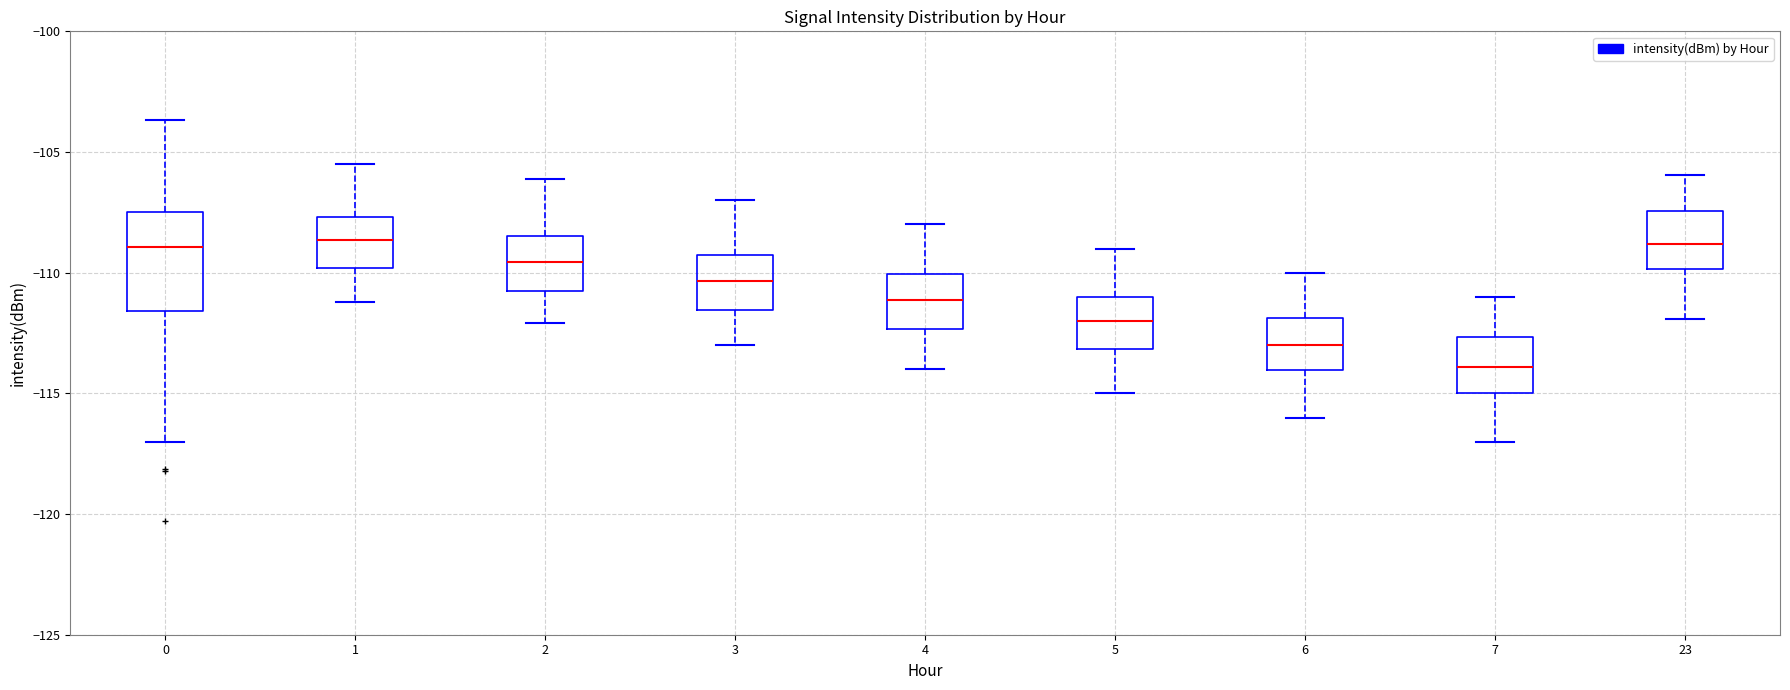

Where is the upper edge of the box at x = 6 on the y-axis? The values are not printed on the chart, so give them approximately, as read against the axis.

-112.0